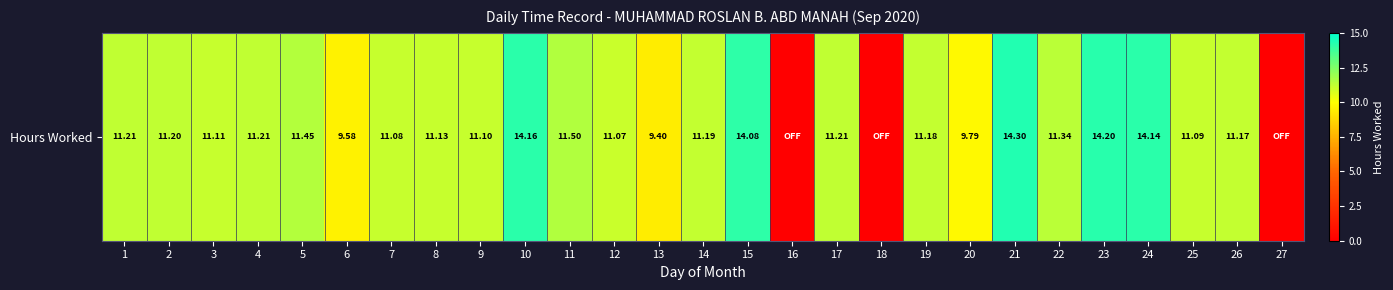

List the labels in order of value, smallest first.

16, 18, 27, 13, 6, 20, 12, 7, 25, 9, 3, 8, 26, 19, 14, 2, 1, 4, 17, 22, 5, 11, 15, 24, 10, 23, 21